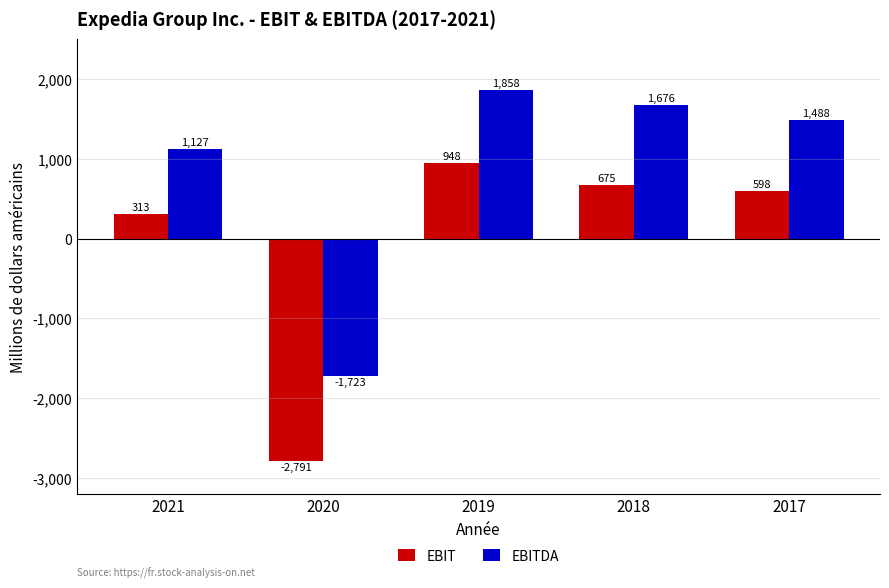

What value does the EBIT series have at 2021, to the nearest 50?

300